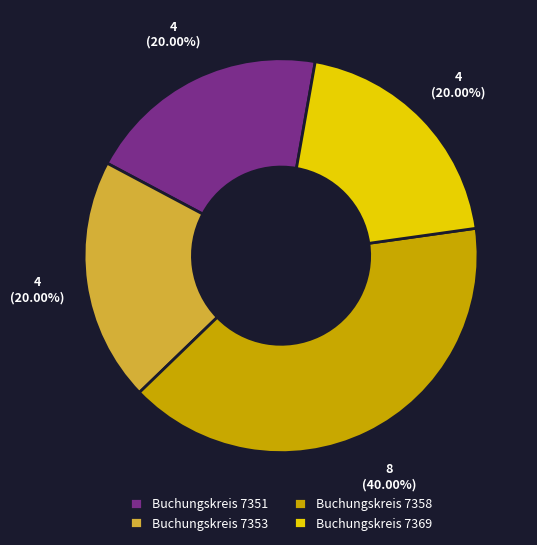

To the nearest percent, what is the difference between the largest and smallest slice percentages?

20%